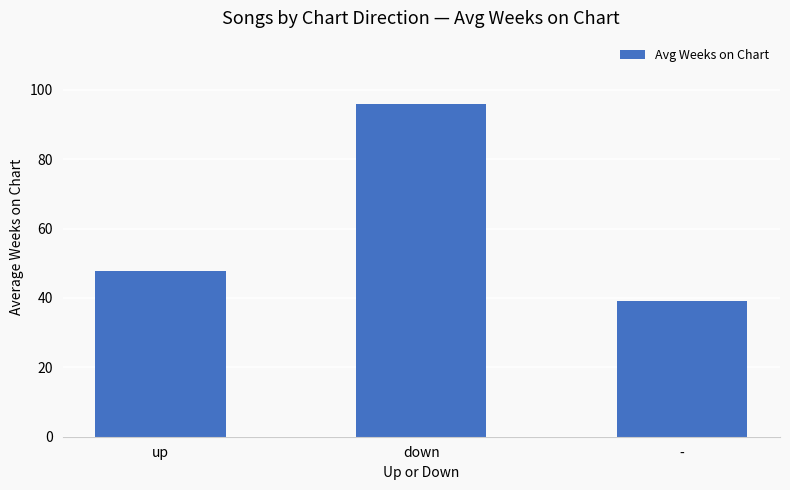

Which has a higher value, down or up?

down